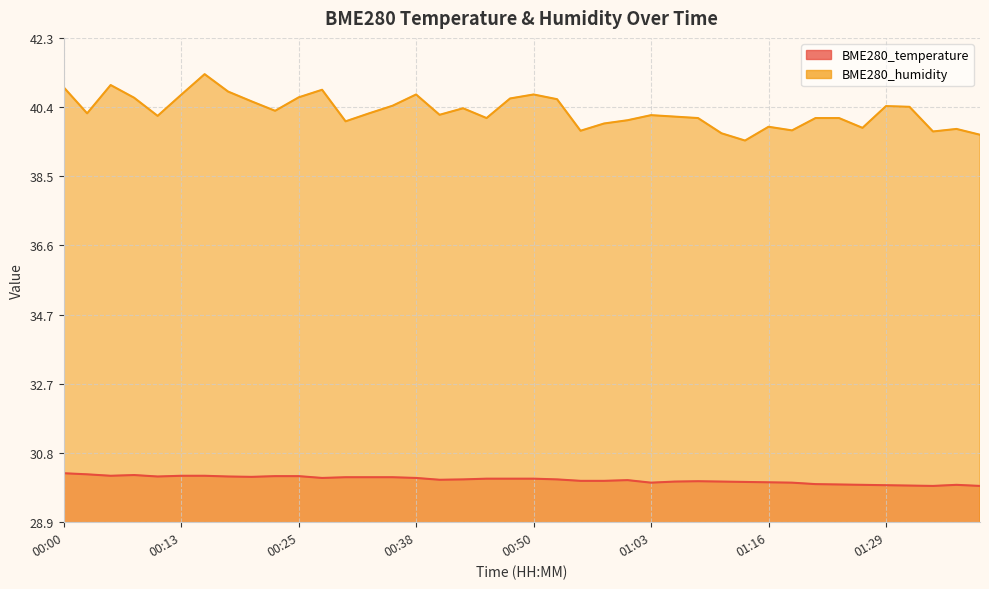

Between 01:31 and 00:00, which is larger?

00:00